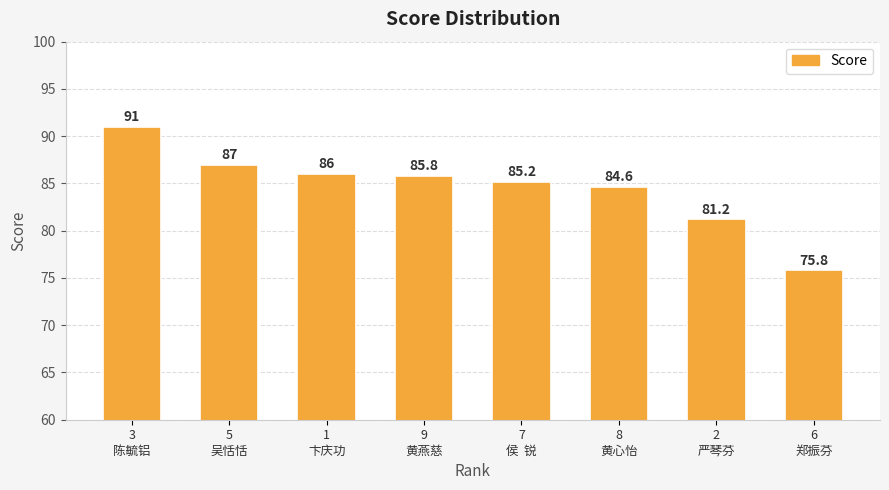

List the labels in order of value, smallest first.

6
郑振芬, 2
严琴芬, 8
黄心怡, 7
侯  锐, 9
黄燕慈, 1
卞庆功, 5
吴恬恬, 3
陈毓铝